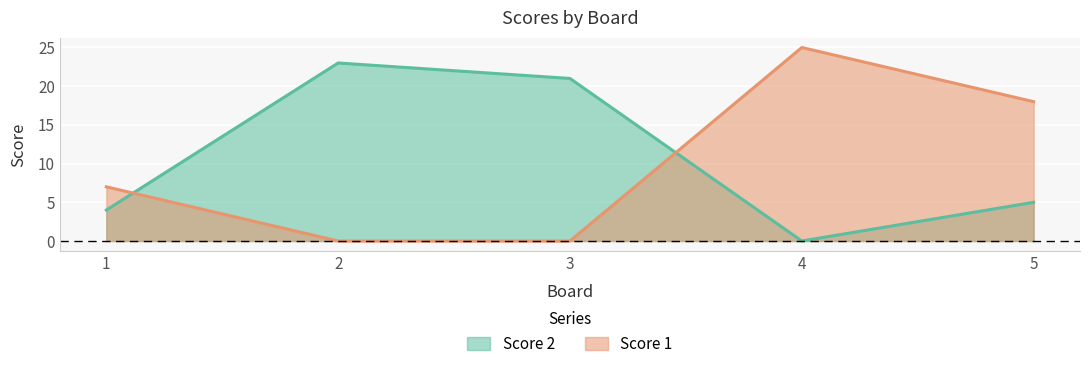

Where does the Score 2 series first go above 5?

2